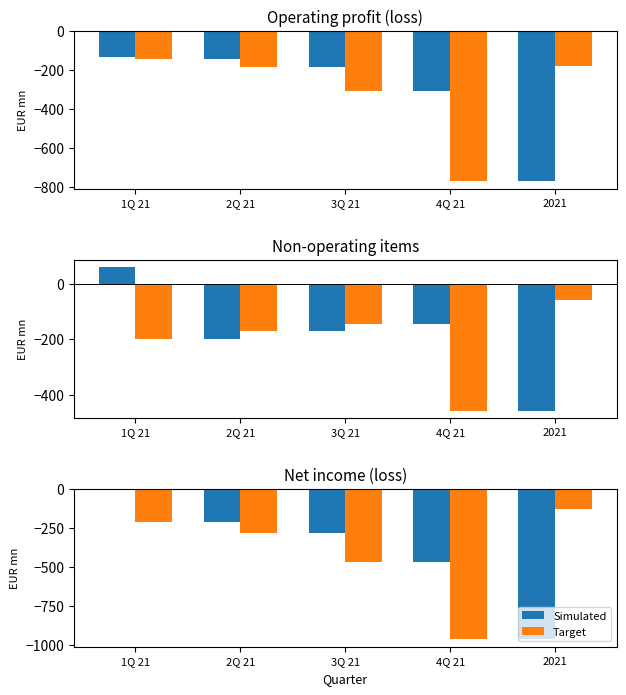

Which label corresponds to the smallest value in the chart?

2021